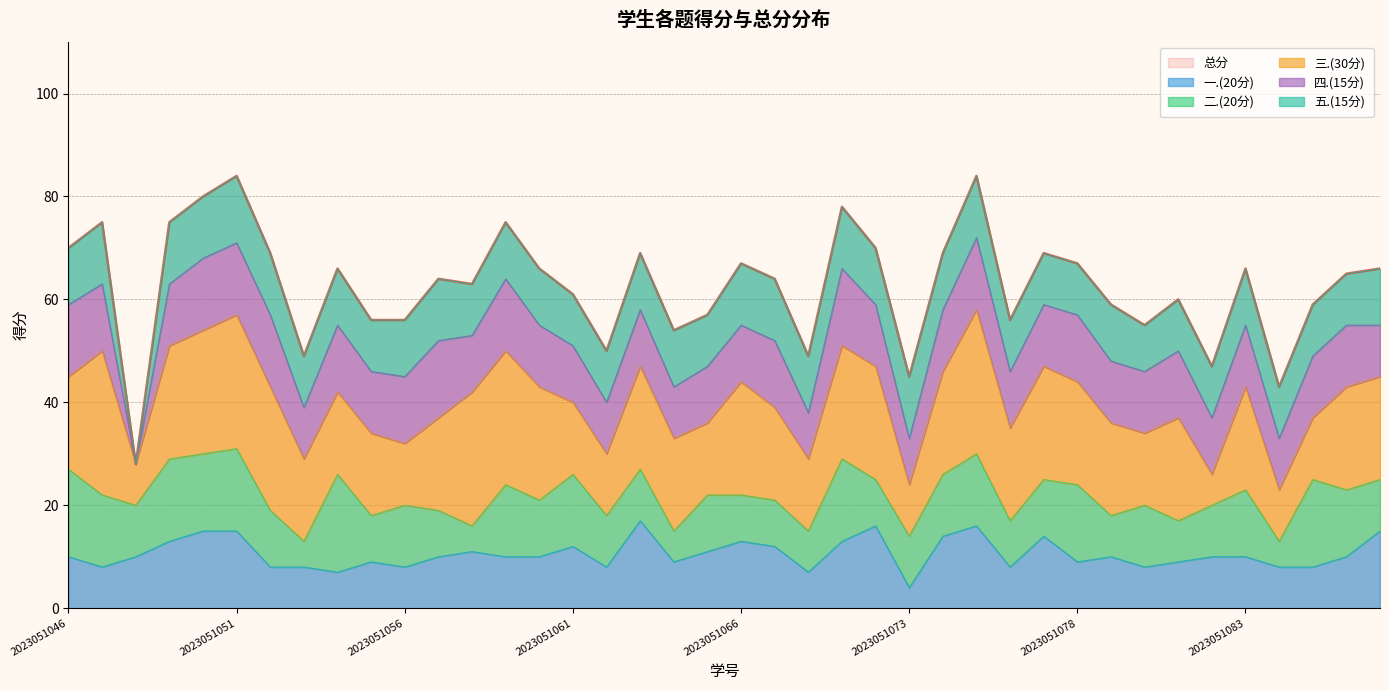

Which has a higher value, 2023051071 or 2023051053?

2023051071